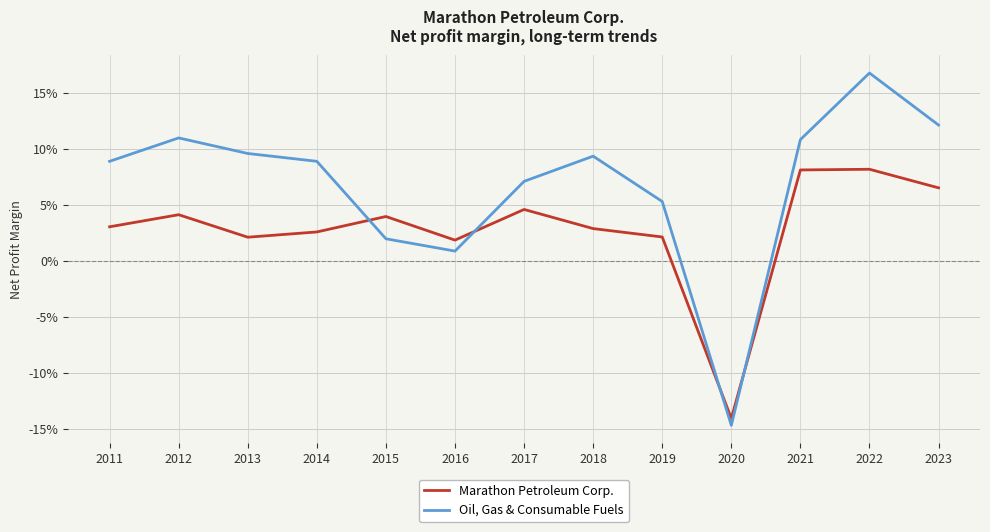

What are all the series names shown in the legend?

Marathon Petroleum Corp., Oil, Gas & Consumable Fuels